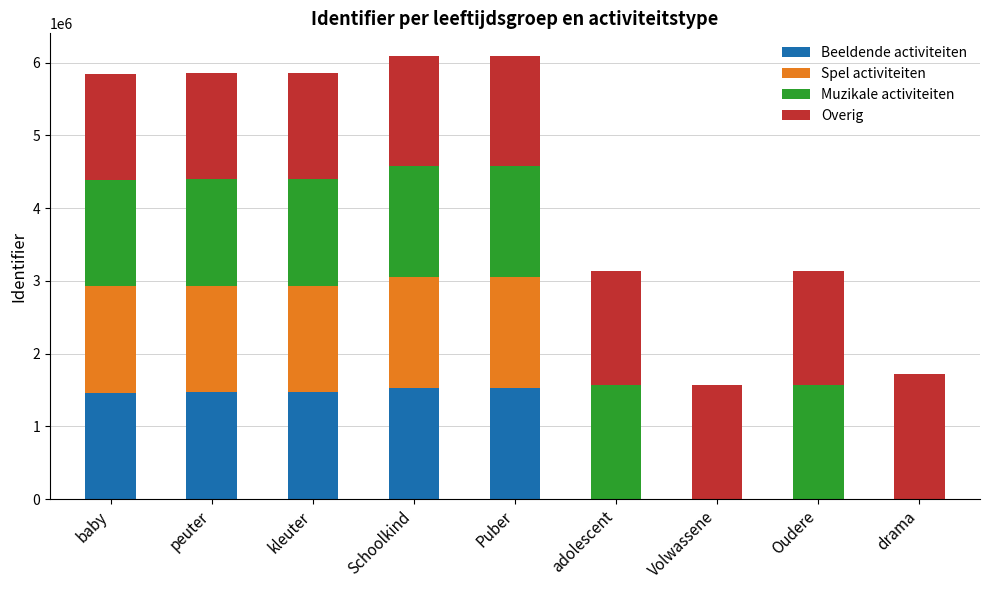

True or false: Beeldende activiteiten has a value of 0 at Oudere.

True